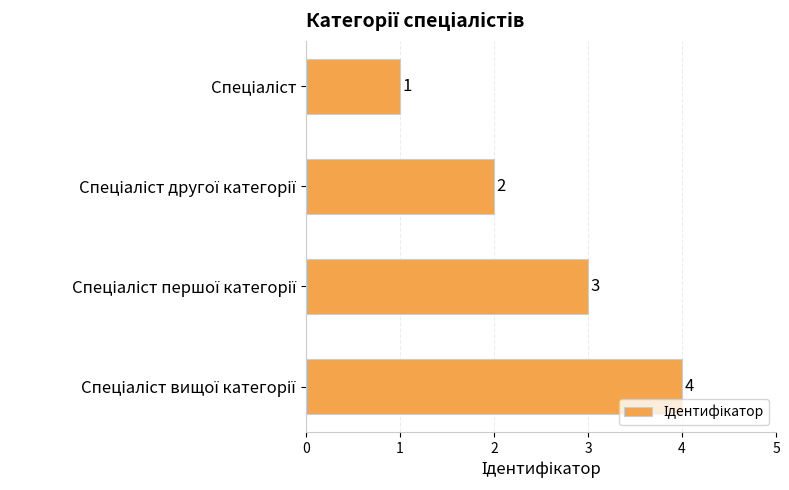

What is the difference between the maximum and minimum values?

3